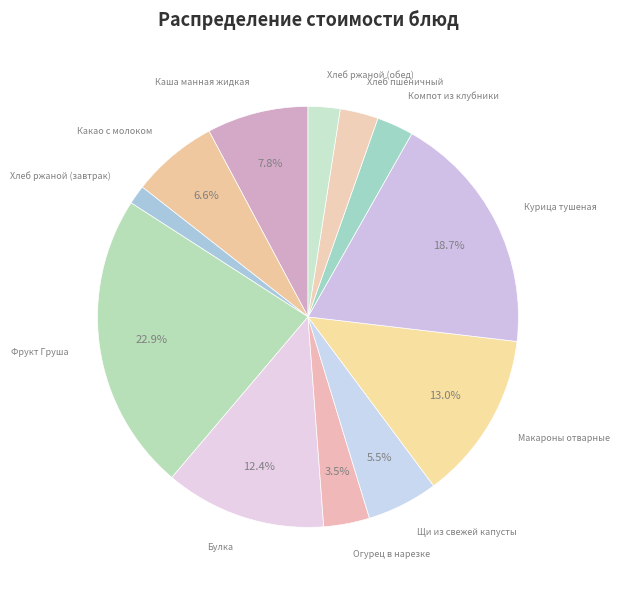

To the nearest percent, what is the combined percentage of Хлеб пшеничный and Макароны отварные?

16%